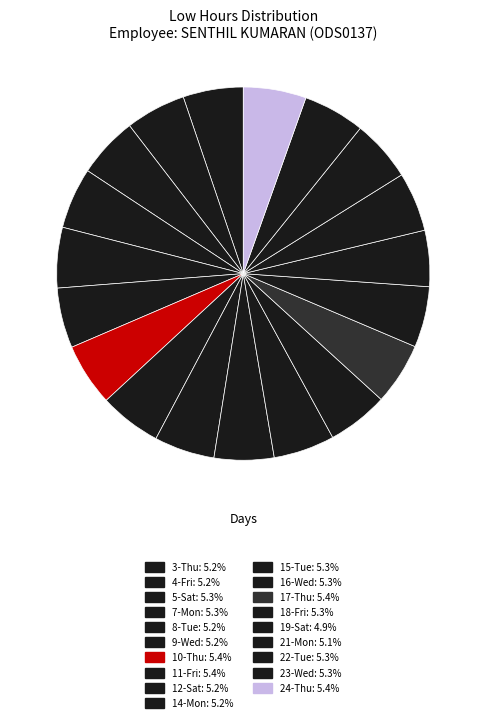

Does 3-Thu account for over 50% of the chart?

No